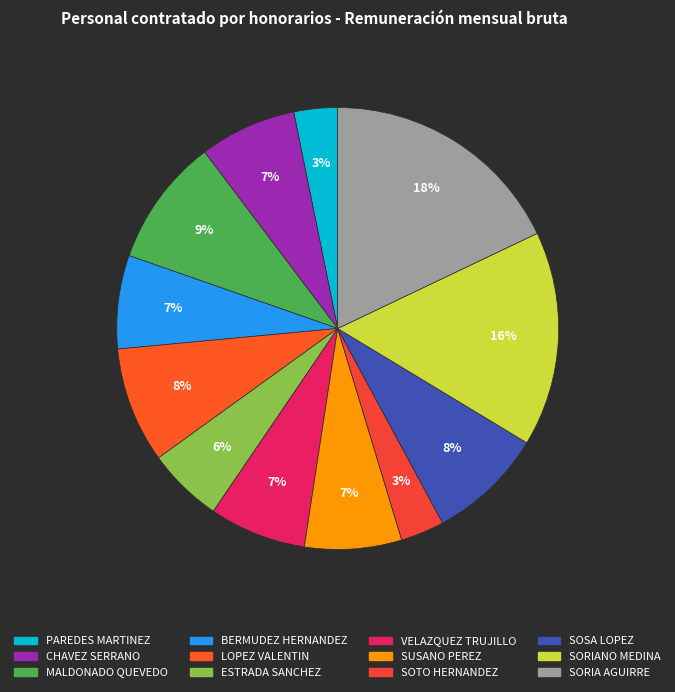

What is the total percentage of SUSANO PEREZ and PAREDES MARTINEZ?

10.3%